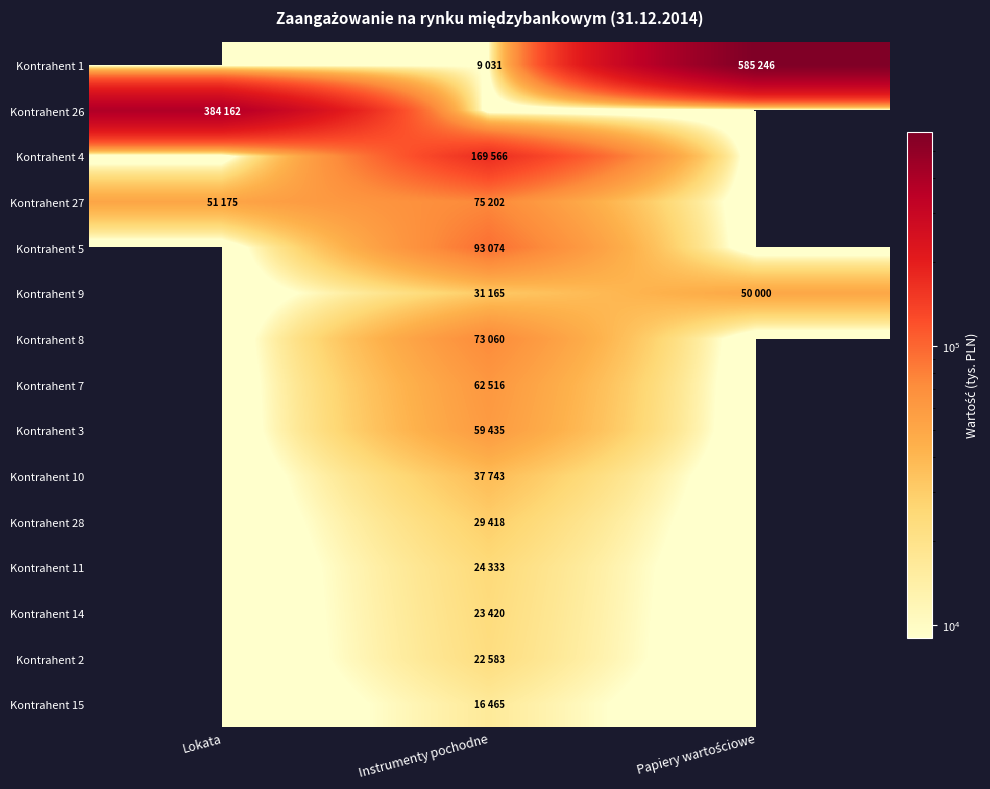

Reading left to right, list all the values displayed in this chart.

Kontrahent 1: Lokata=0	Instrumenty pochodne=9031	Papiery wartościowe=585246
Kontrahent 26: Lokata=384162	Instrumenty pochodne=0	Papiery wartościowe=0
Kontrahent 4: Lokata=0	Instrumenty pochodne=169566	Papiery wartościowe=0
Kontrahent 27: Lokata=51175	Instrumenty pochodne=75202	Papiery wartościowe=0
Kontrahent 5: Lokata=0	Instrumenty pochodne=93074	Papiery wartościowe=0
Kontrahent 9: Lokata=0	Instrumenty pochodne=31165	Papiery wartościowe=50000
Kontrahent 8: Lokata=0	Instrumenty pochodne=73060	Papiery wartościowe=0
Kontrahent 7: Lokata=0	Instrumenty pochodne=62516	Papiery wartościowe=0
Kontrahent 3: Lokata=0	Instrumenty pochodne=59435	Papiery wartościowe=0
Kontrahent 10: Lokata=0	Instrumenty pochodne=37743	Papiery wartościowe=0
Kontrahent 28: Lokata=0	Instrumenty pochodne=29418	Papiery wartościowe=0
Kontrahent 11: Lokata=0	Instrumenty pochodne=24333	Papiery wartościowe=0
Kontrahent 14: Lokata=0	Instrumenty pochodne=23420	Papiery wartościowe=0
Kontrahent 2: Lokata=0	Instrumenty pochodne=22583	Papiery wartościowe=0
Kontrahent 15: Lokata=0	Instrumenty pochodne=16465	Papiery wartościowe=0